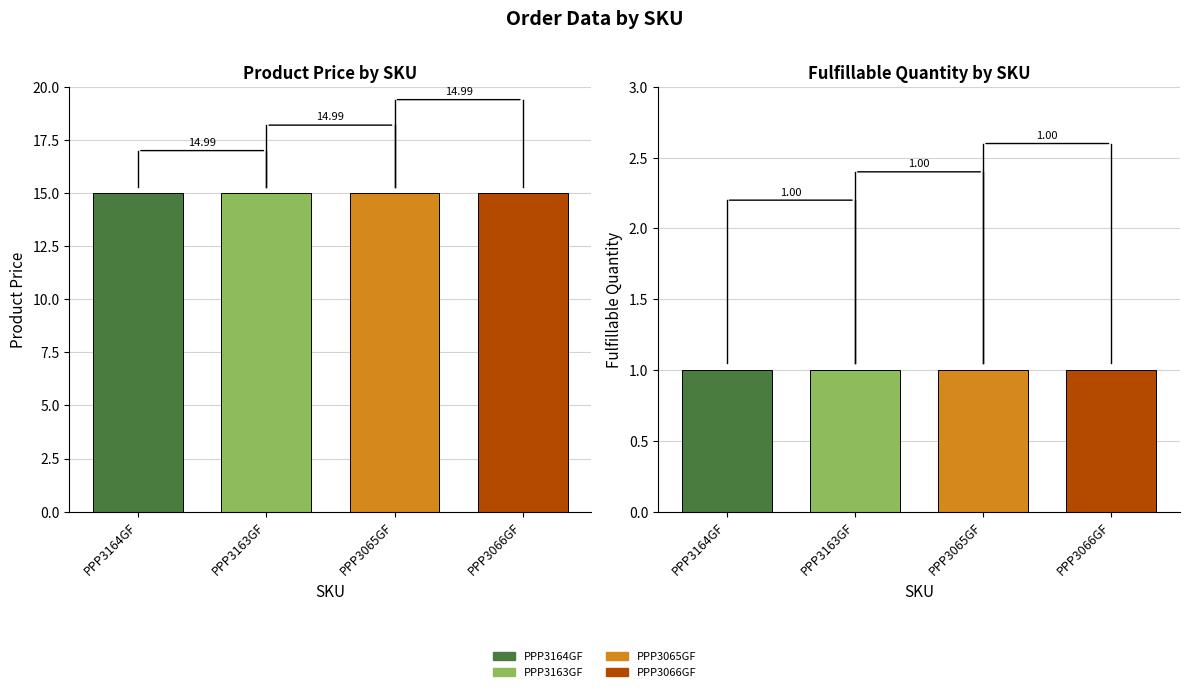

What is the lowest value of the Product Price series?

15.0